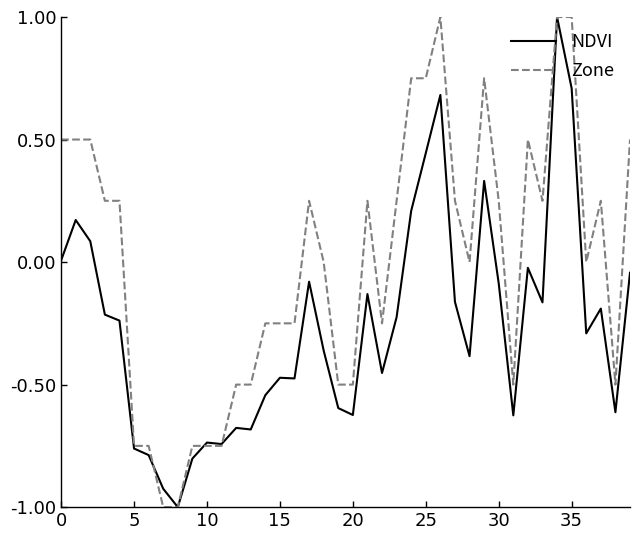

What is the maximum value shown in the chart?

1.0